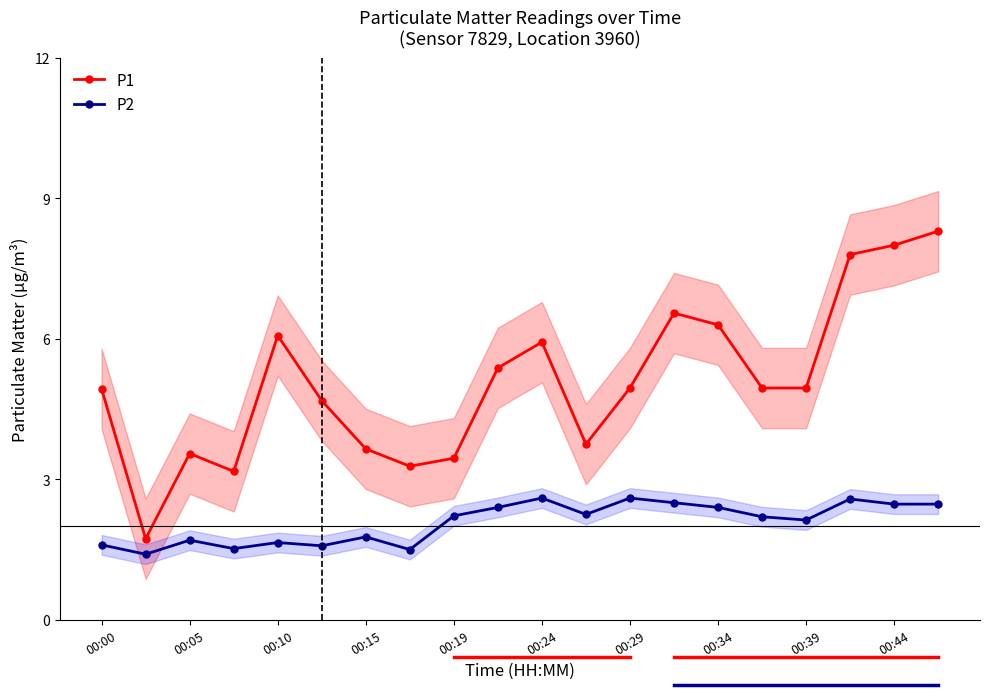

What is the average value of the P2 series?

2.1